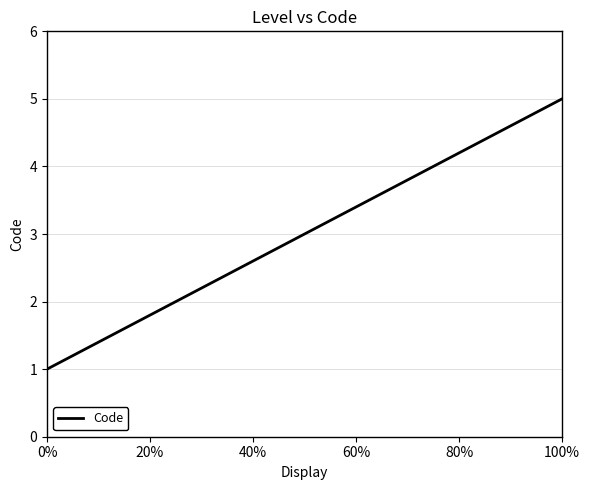

True or false: the data has more than 2 interior local peaks.

False